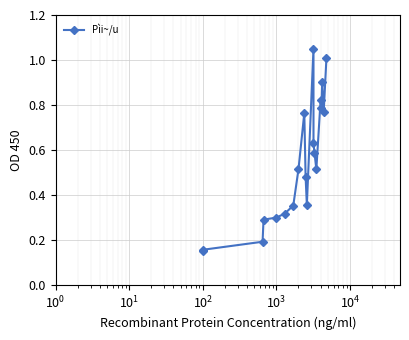

True or false: the data has more than 2 interior local peaks.

True